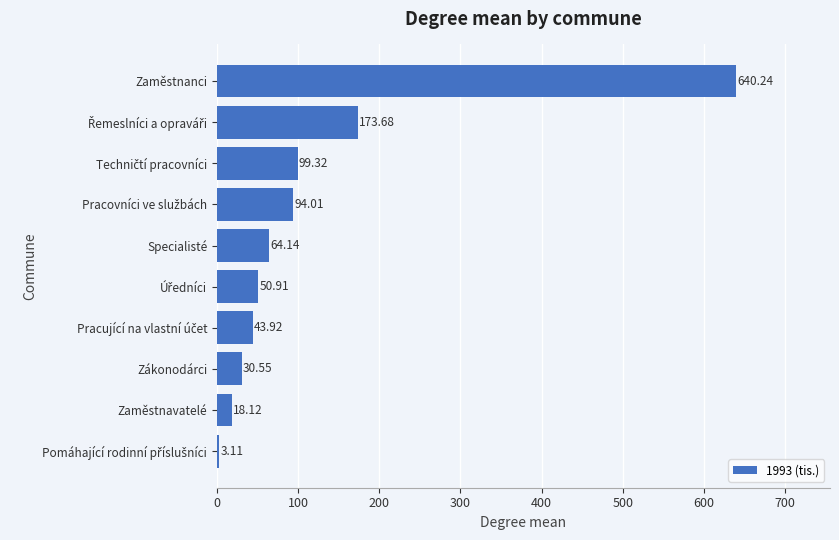

What is the difference between the maximum and second lowest values?

622.1